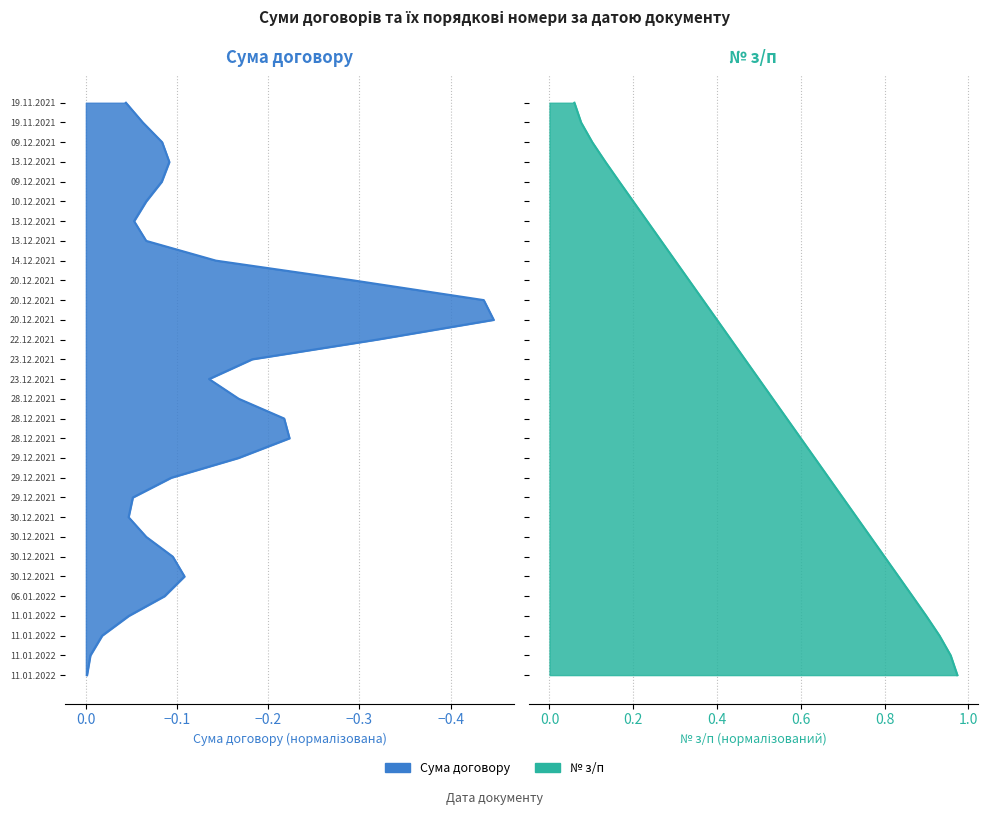

Is it true that the value at 29.12.2021 is 4?

False